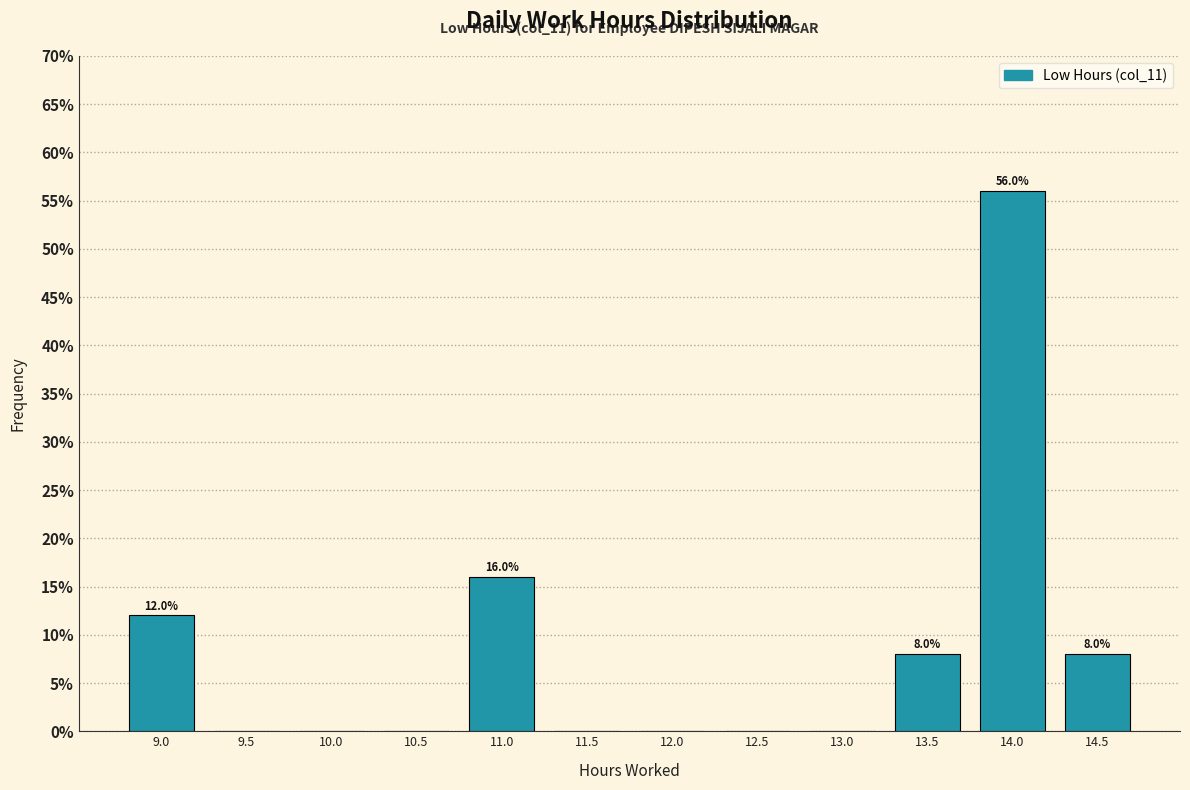

Reading left to right, transcribe all the data shown in this chart.

9.0=12.0	9.5=0.0	10.0=0.0	10.5=0.0	11.0=16.0	11.5=0.0	12.0=0.0	12.5=0.0	13.0=0.0	13.5=8.0	14.0=56.0	14.5=8.0